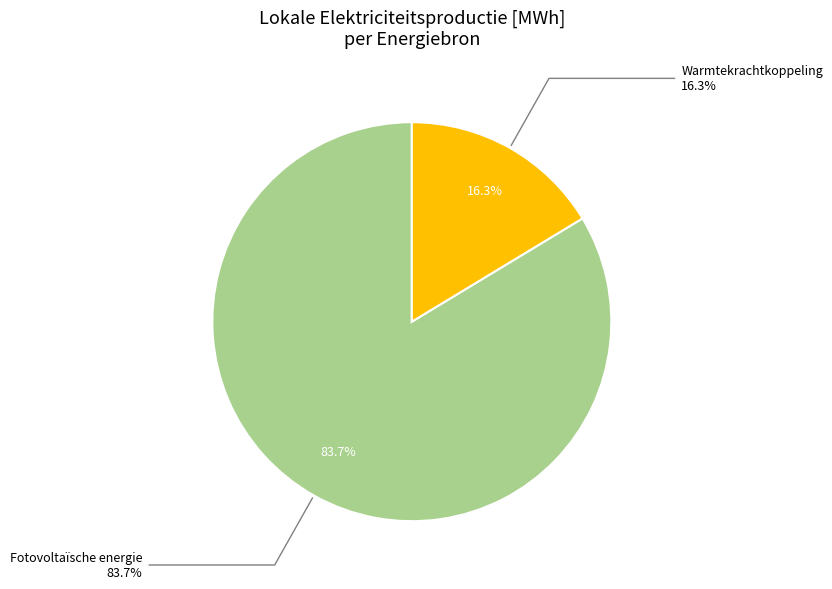

Is it true that Overige is 7% of the pie?

False